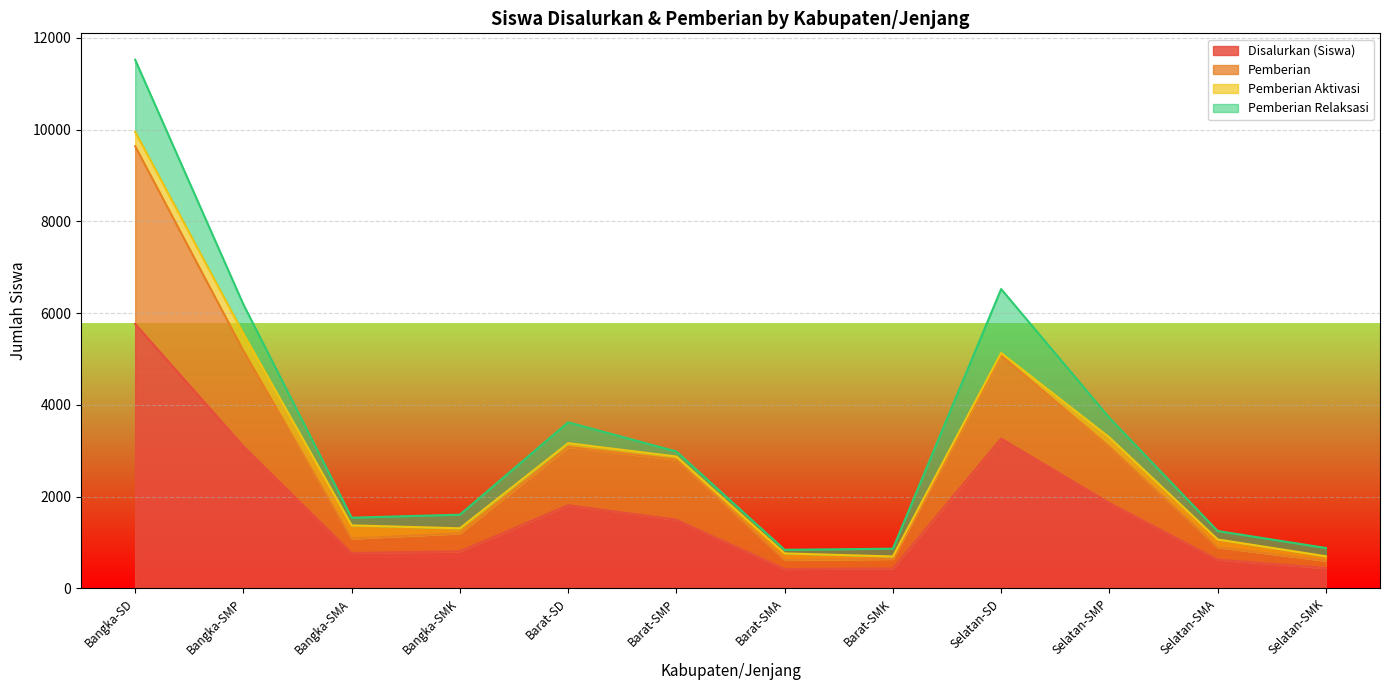

What is the difference between the maximum and minimum values in the Disalurkan (Siswa) series?

5343